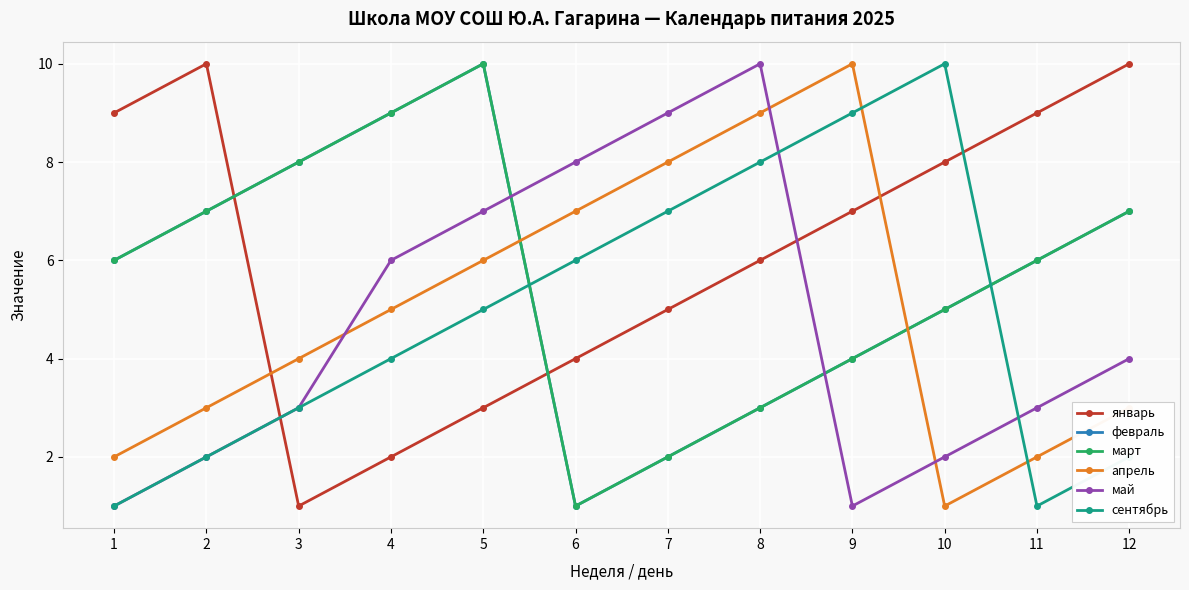

Does the chart have visible grid lines?

Yes